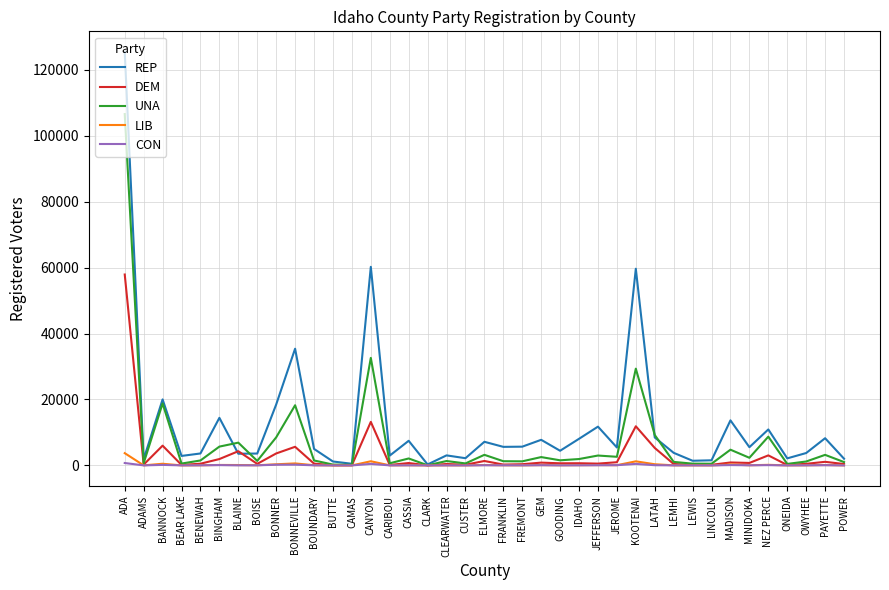

Which series has the widest spread of values?

REP